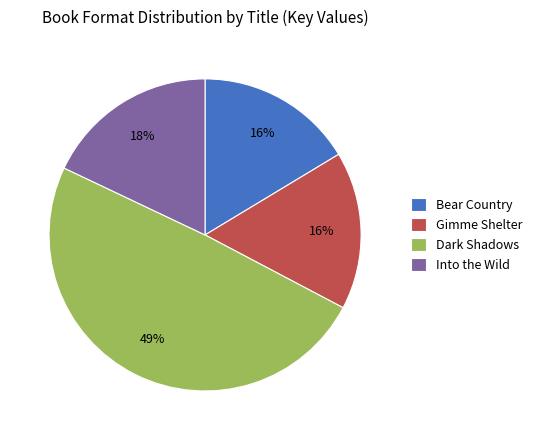

What is the largest slice in the pie chart?

Dark Shadows